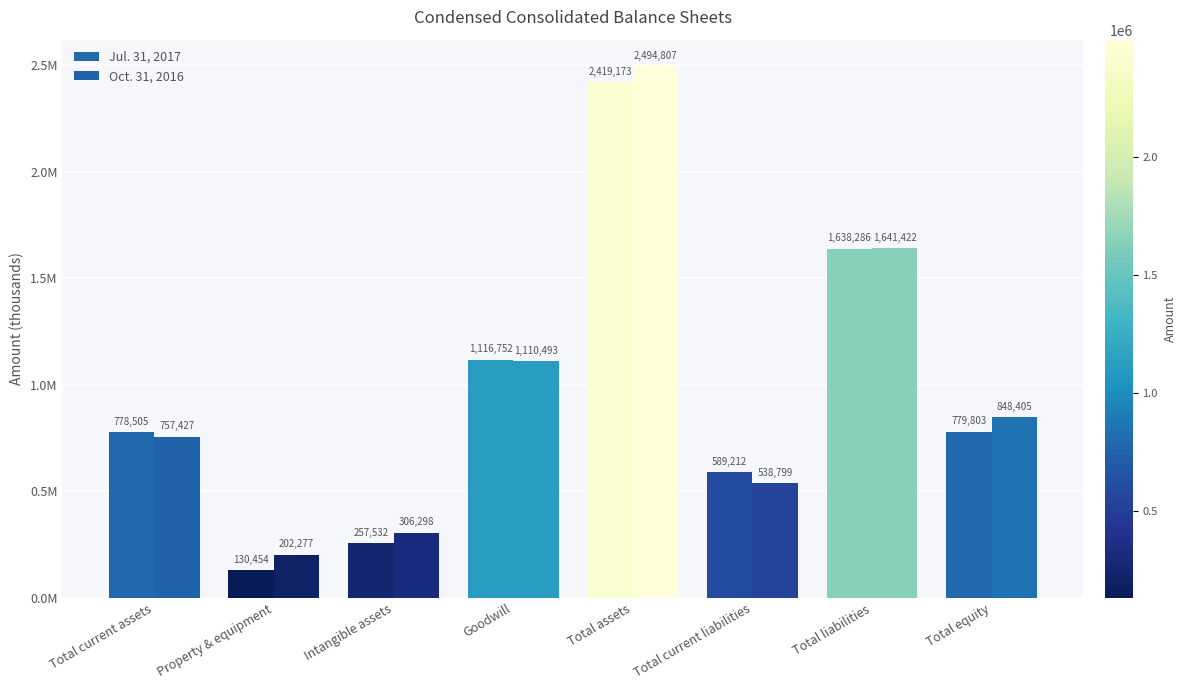

Does the chart contain any negative values?

No